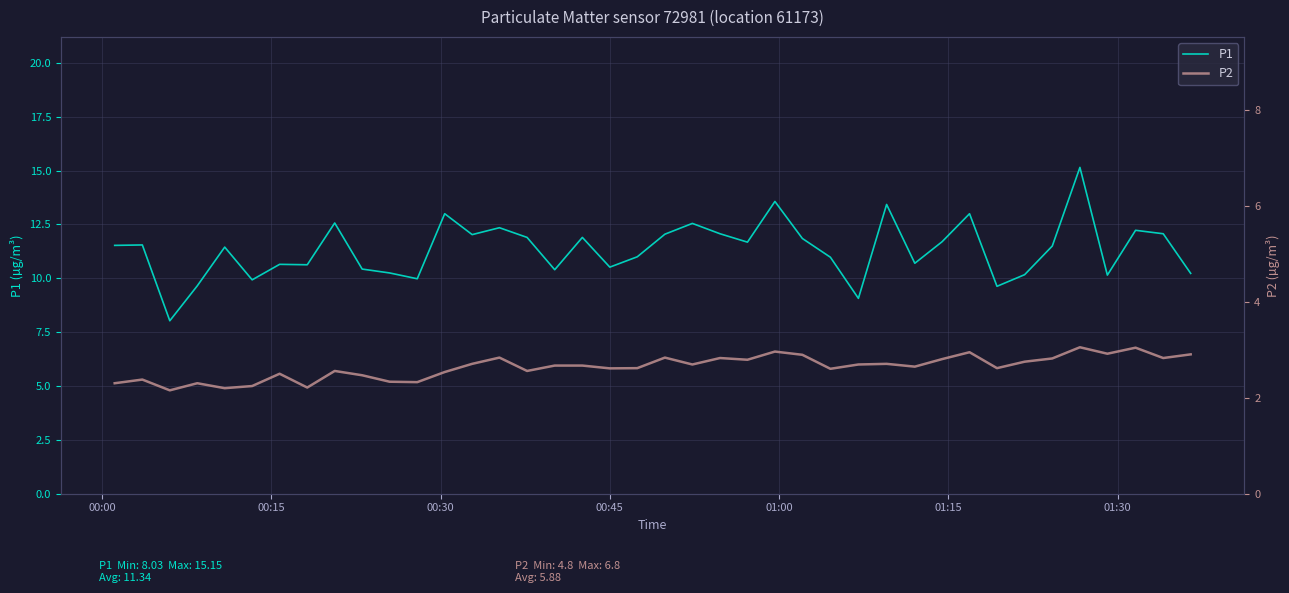

Which series has the largest range (max minus min)?

P1